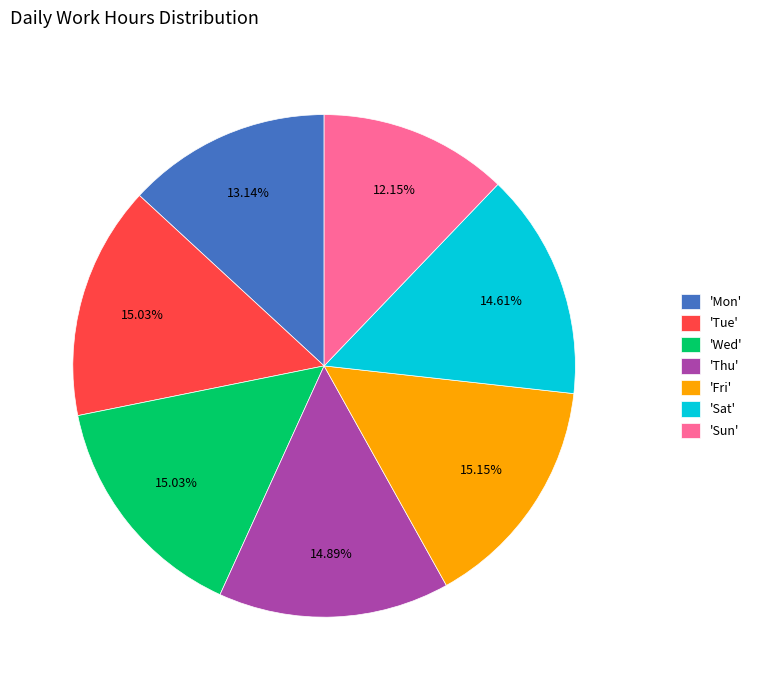

What is the smallest slice in the pie chart?

'Sun'